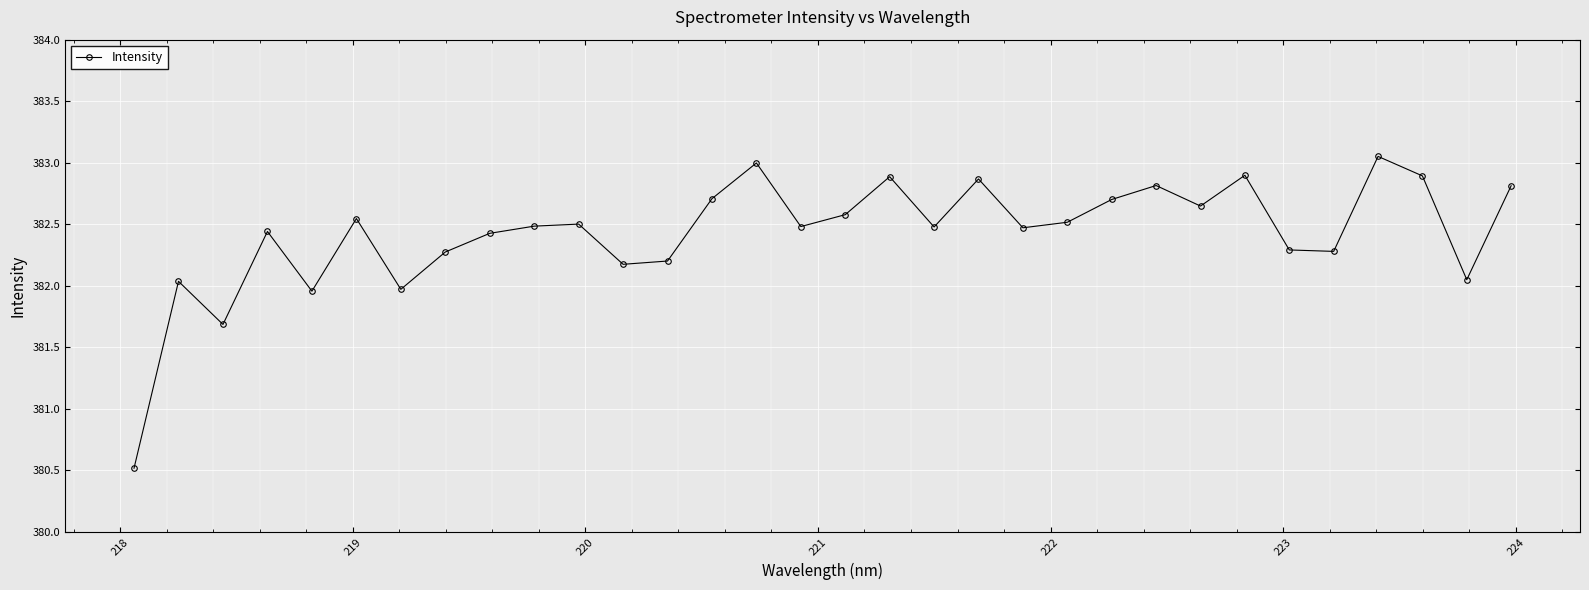

What is the difference between the maximum and minimum values?

2.5